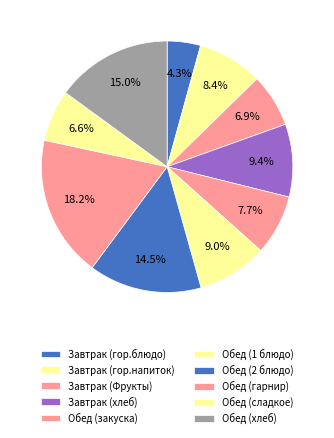

Count the number of slices in the pie.

10